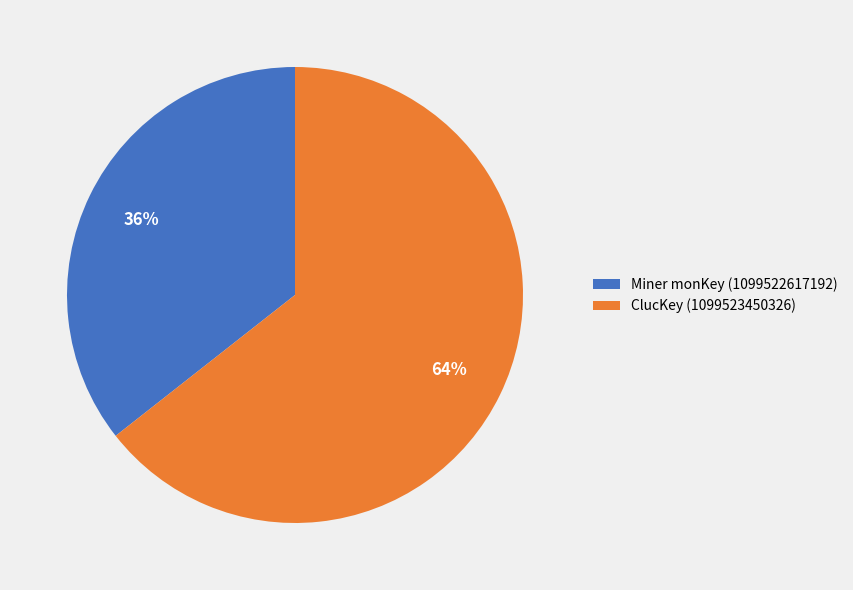

Which has a higher value, Miner monKey (1099522617192) or ClucKey (1099523450326)?

ClucKey (1099523450326)